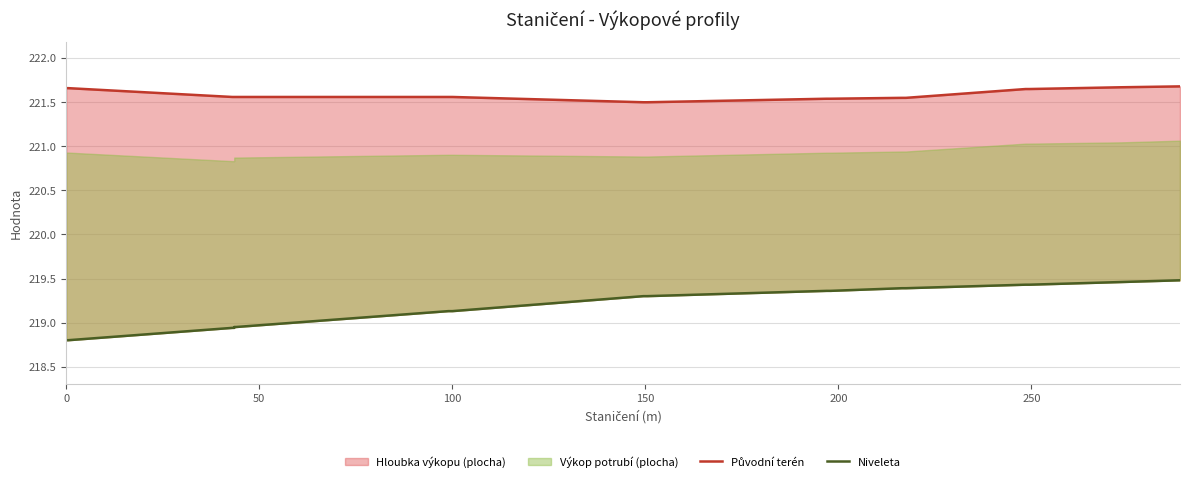

Is it true that Niveleta equals 55.2 at 16?

False